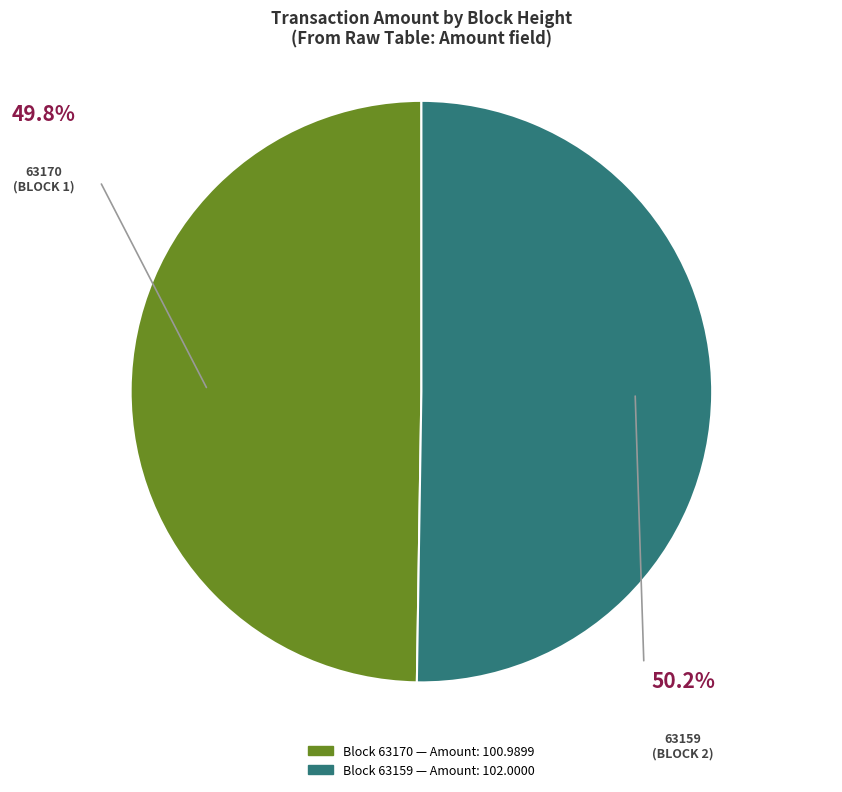

How many slices are in this pie chart?

2